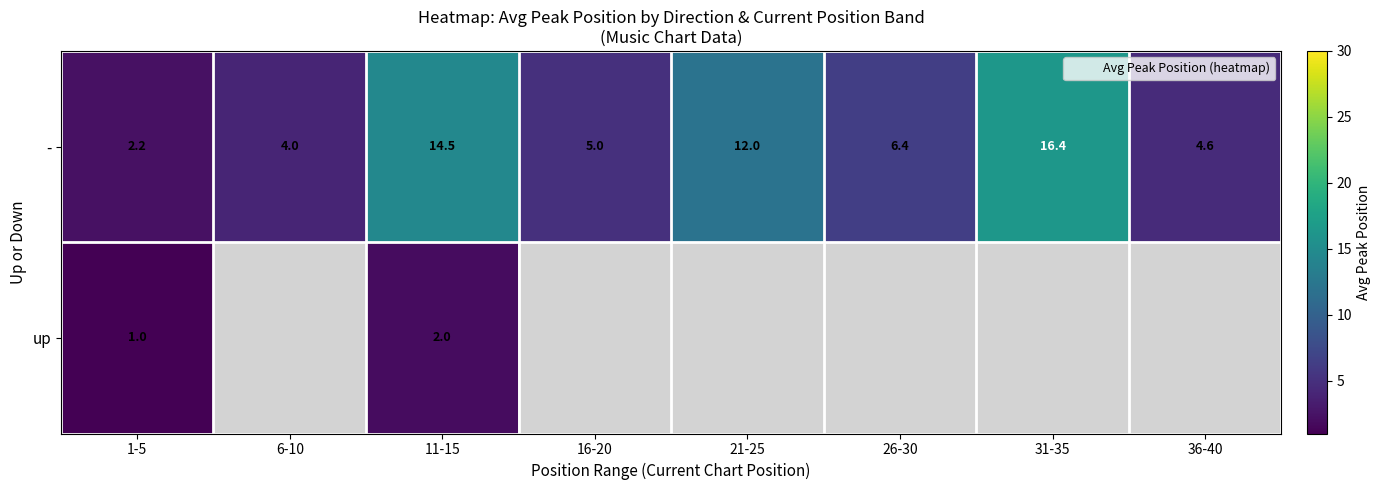

True or false: up has a value of 0.8 at 11-15.

False